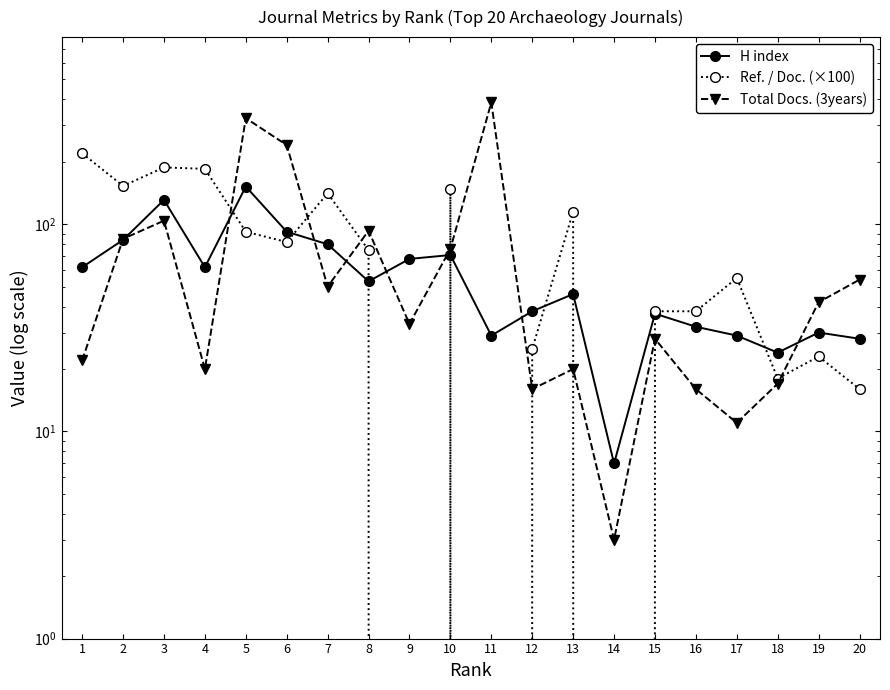

True or false: H index and Ref. / Doc. (×100) cross at least once.

True